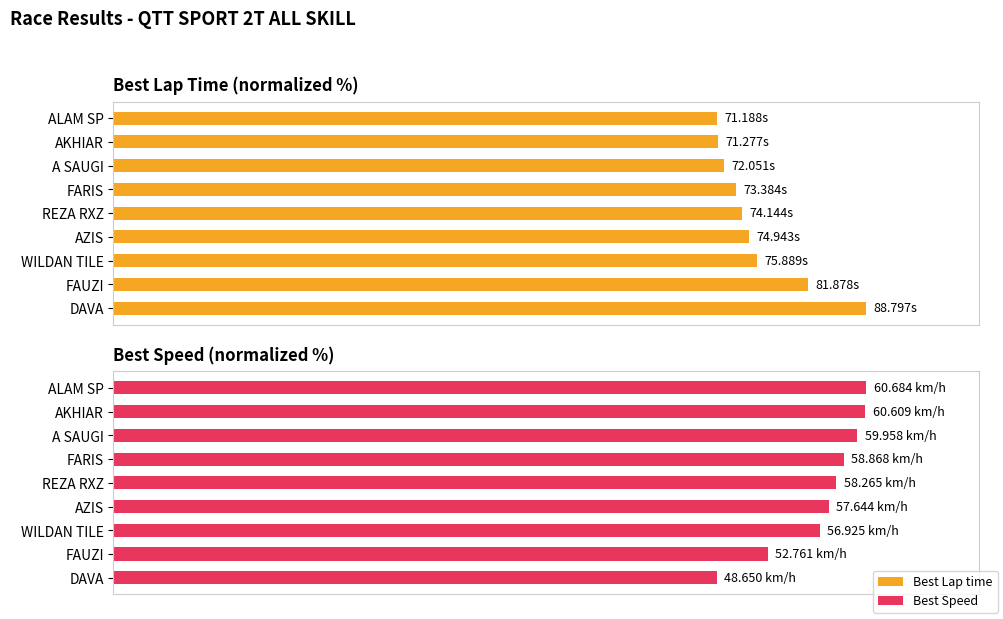

What is the minimum value for Best Lap time?

80.2